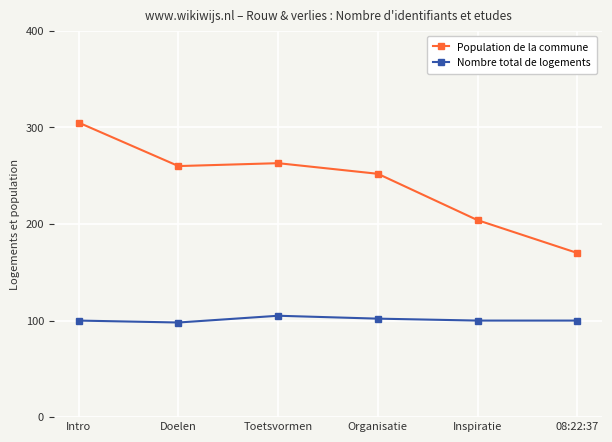

Between Inspiratie and 08:22:37, which series saw the biggest shift?

Population de la commune